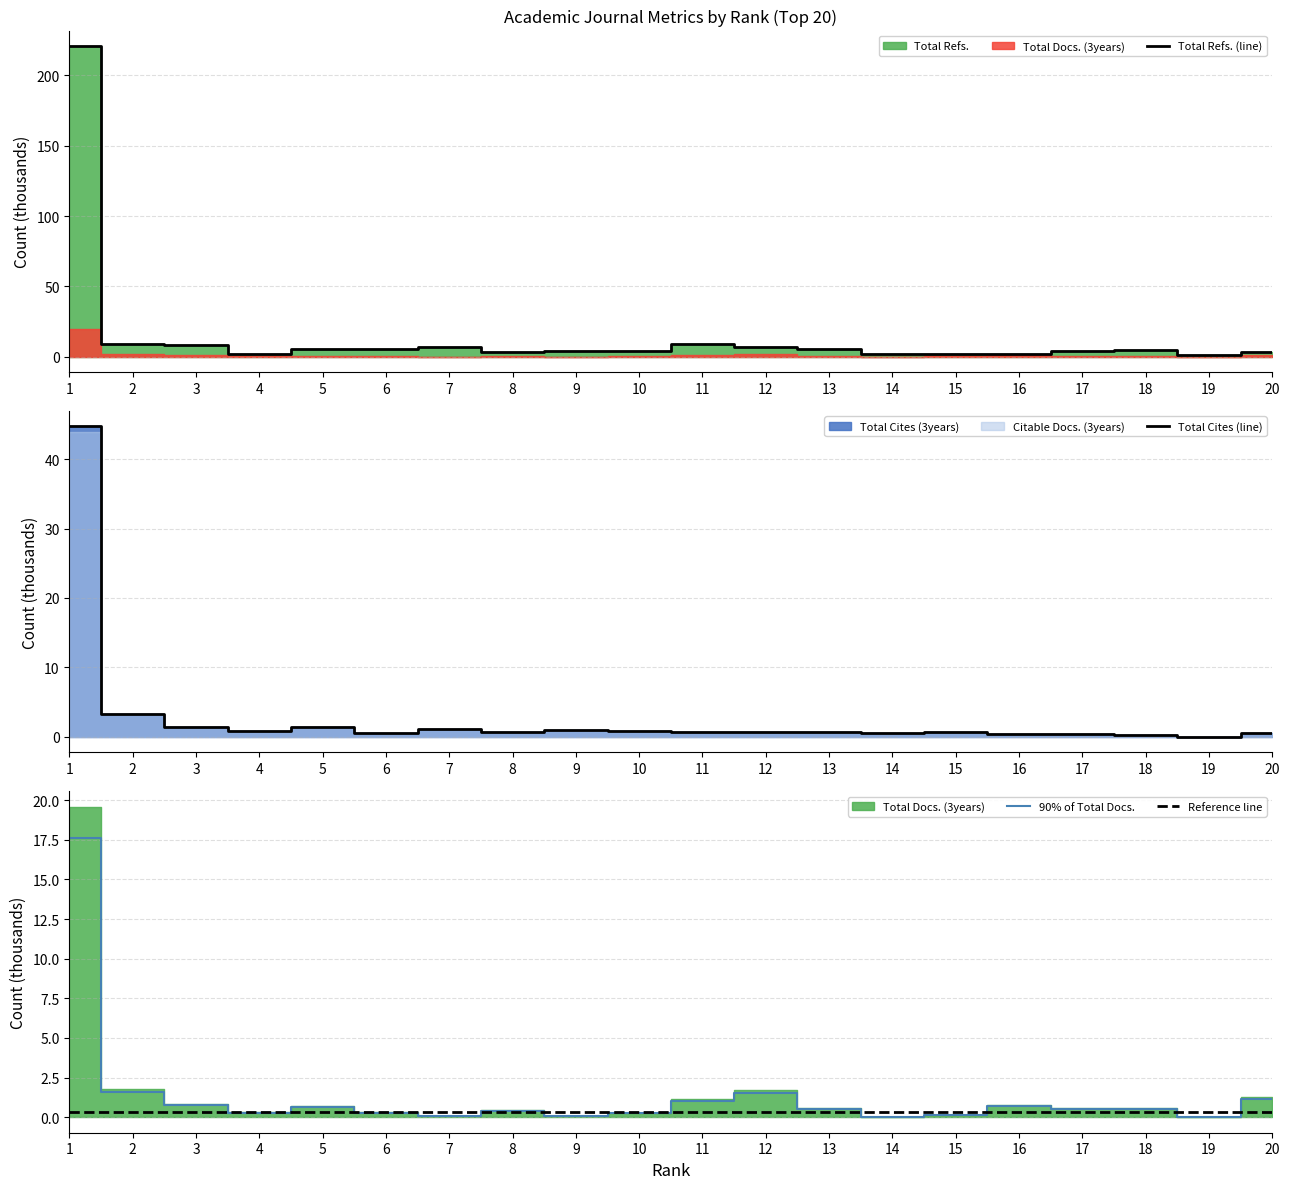

Is it true that Total Cites (line) equals 79.4 at 1?

False